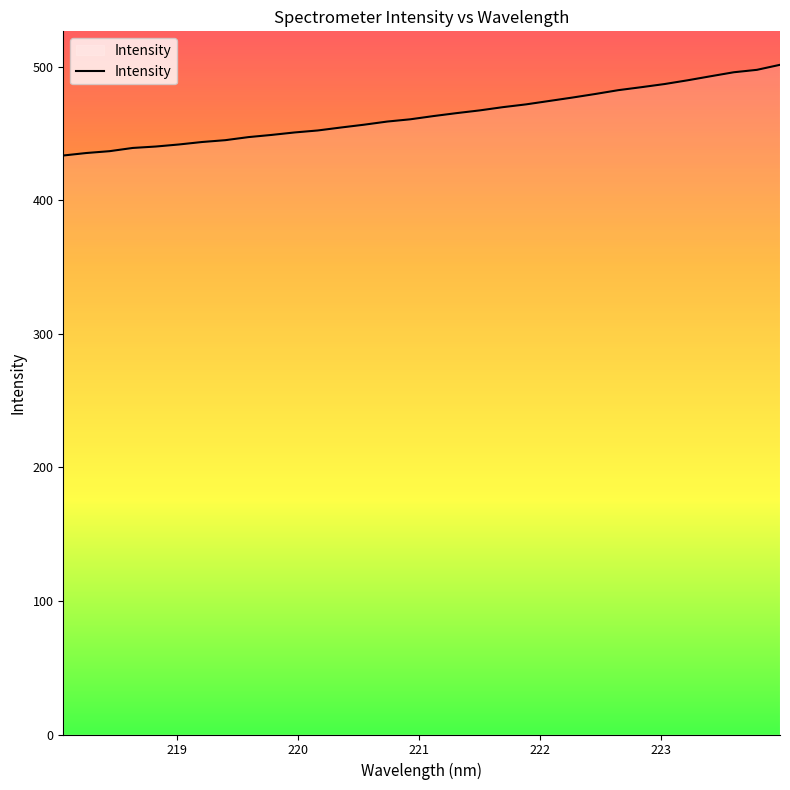

What is the greatest value displayed?

501.5